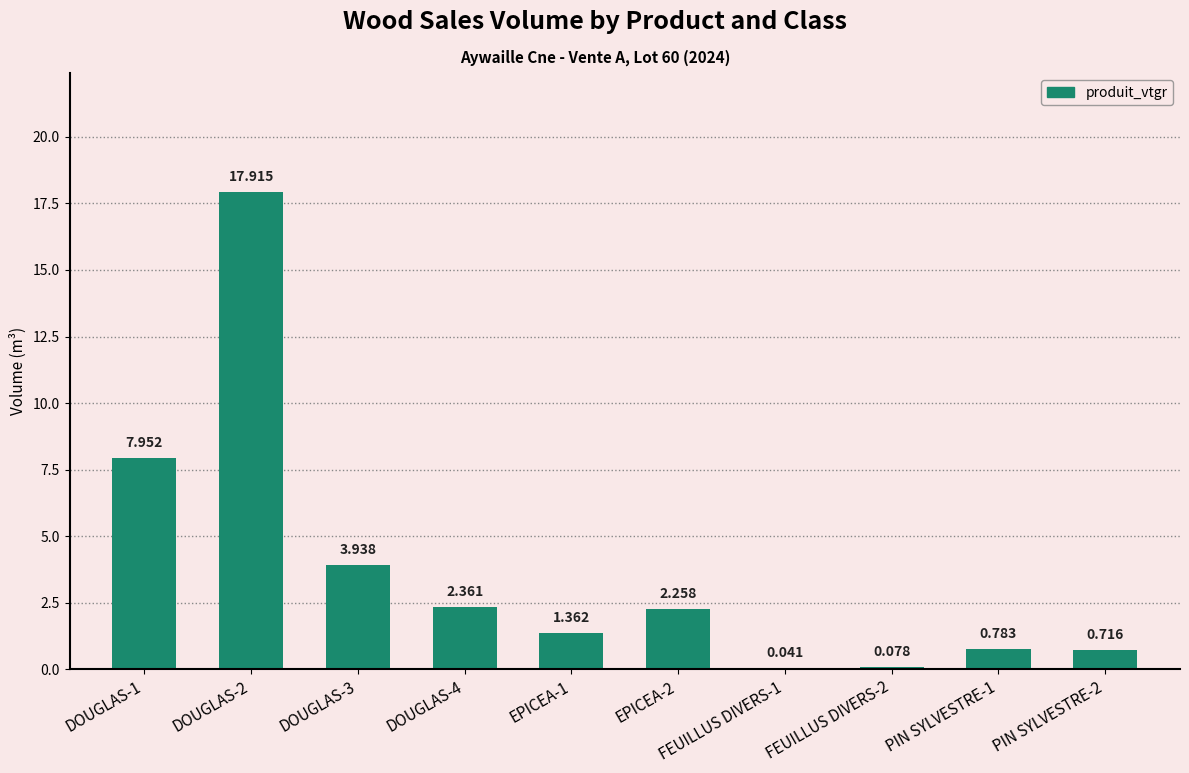

Are the bars grouped side by side (vs. stacked)?

No